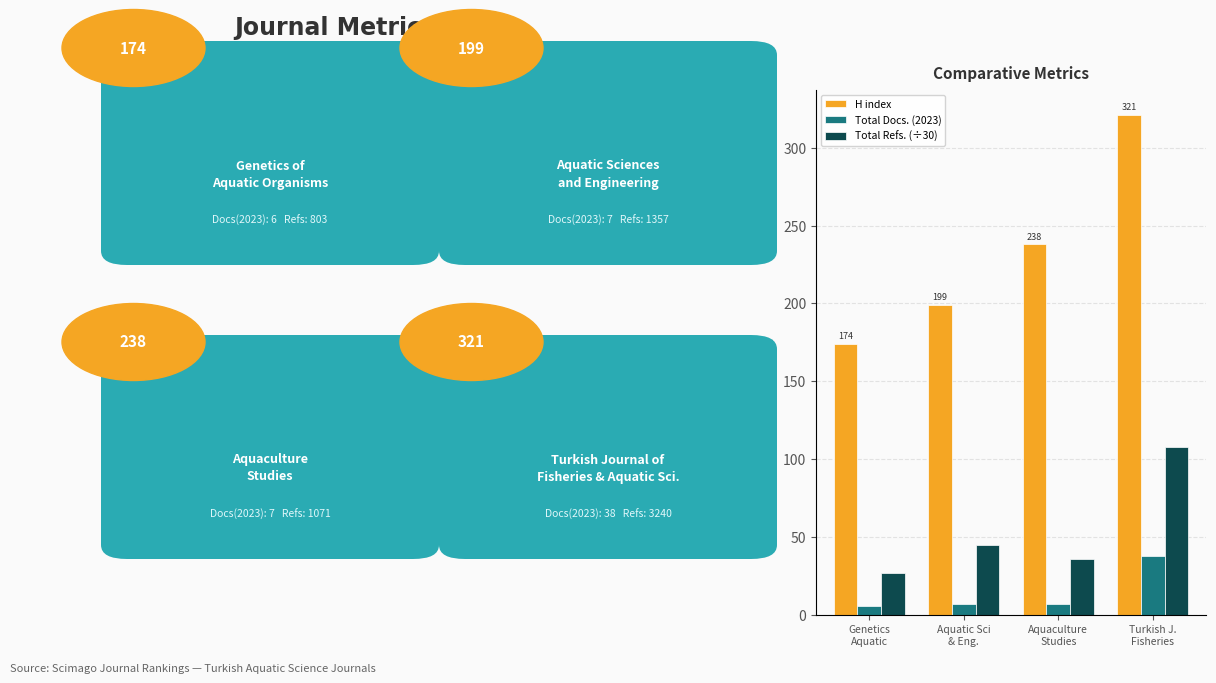

Which series has the largest total across all categories?

H index